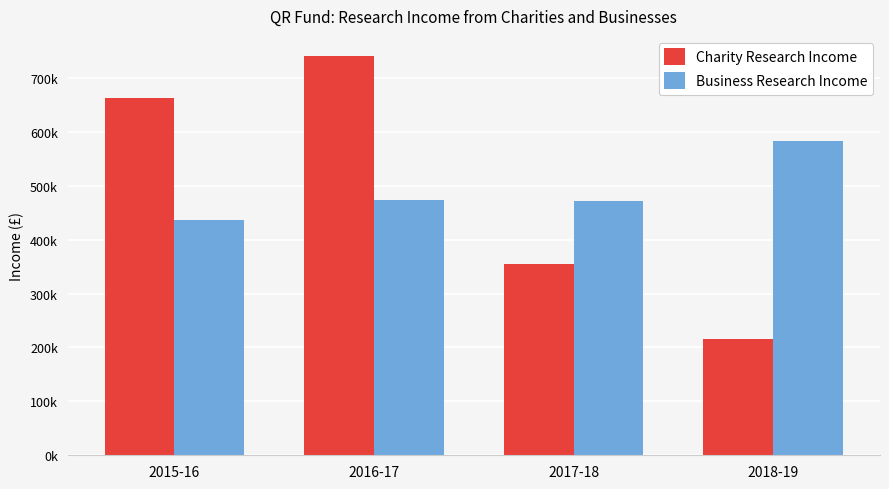

What is the approximate value of Charity Research Income at 2015-16?

663000